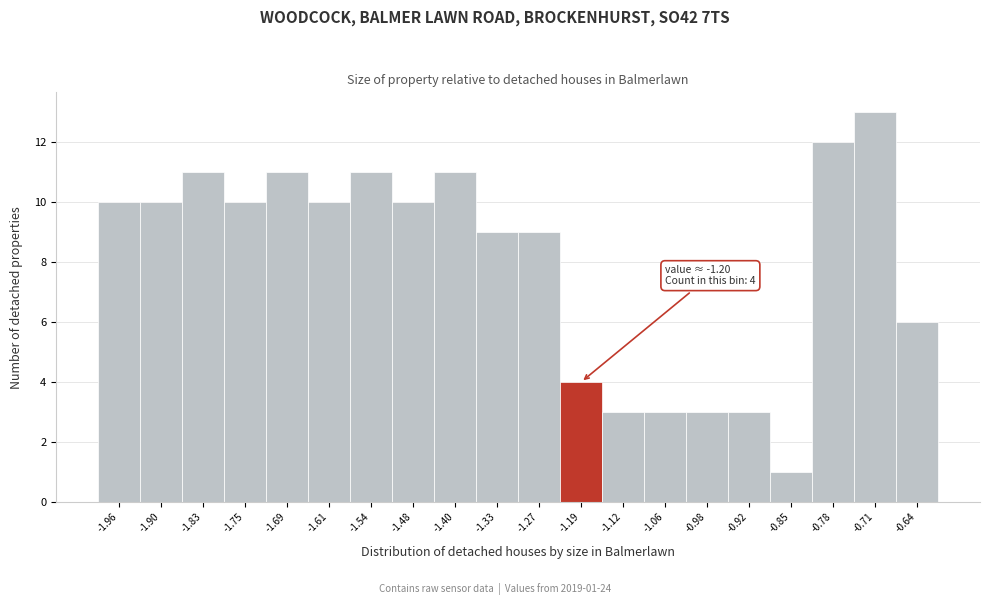

Which range on the x-axis has the tallest bar?

-0.74 to -0.67